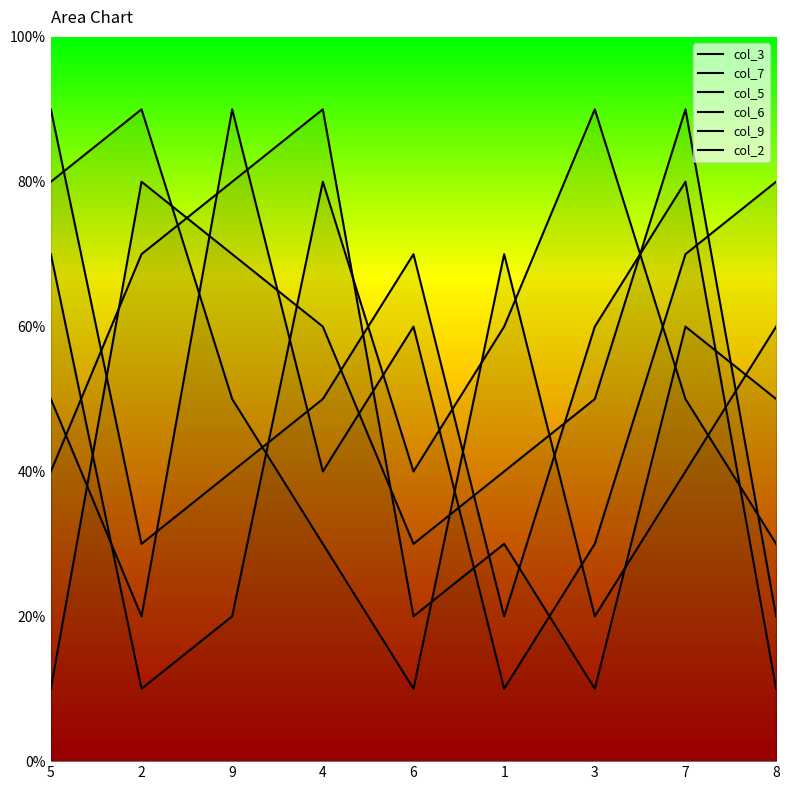

What is the average value of the col_7 series?

5